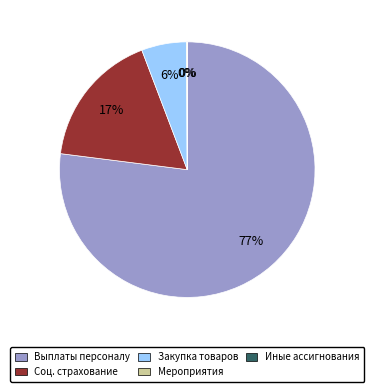

To the nearest percent, what percentage of the pie is Соц. страхование?

17%